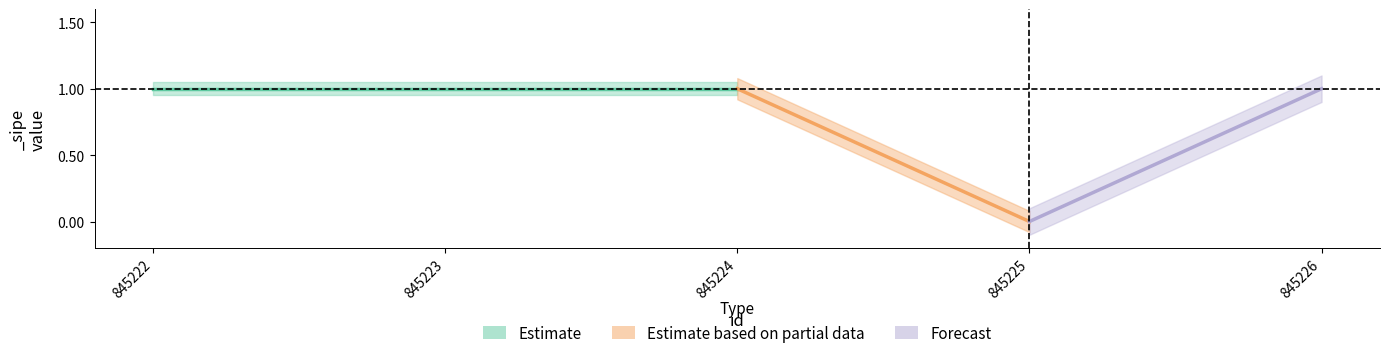

Rank the categories by value from lowest to highest.

845225, 845222, 845223, 845224, 845226